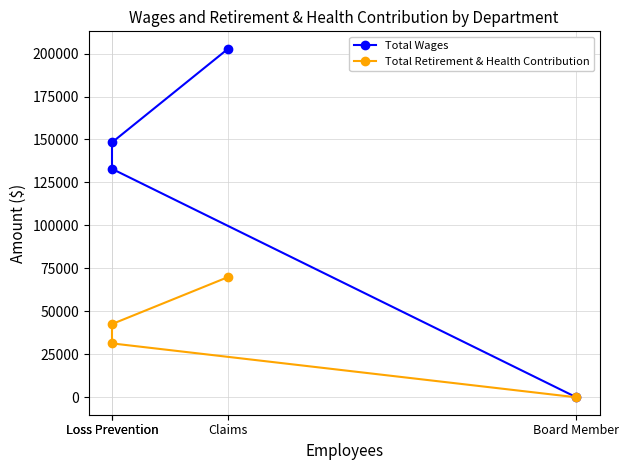

Is this an area chart (filled region under the line)?

No